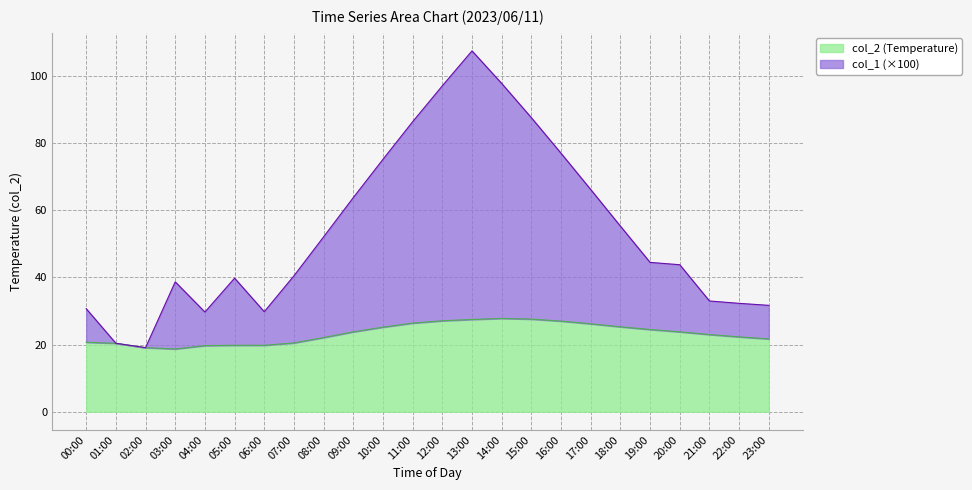

Which series has the largest range (max minus min)?

col_1